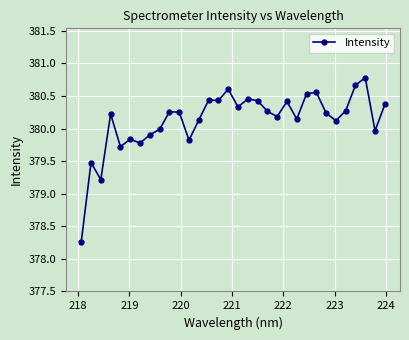

What is the value of the 12th point from the left?

379.8